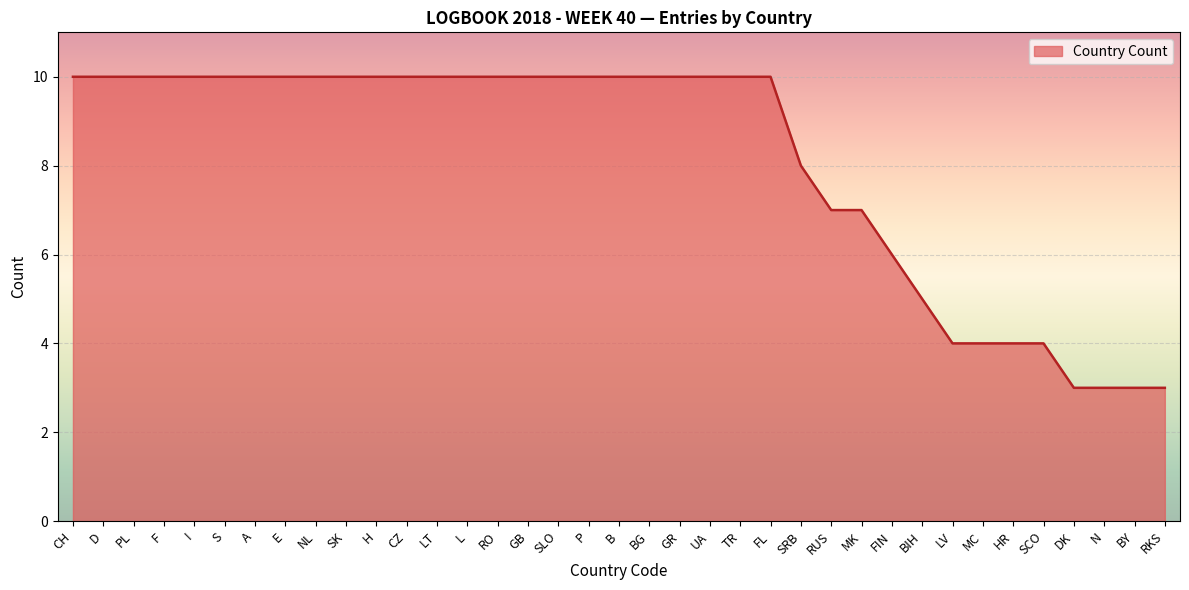

What is the ratio of the value at SRB to the value at I?

0.8